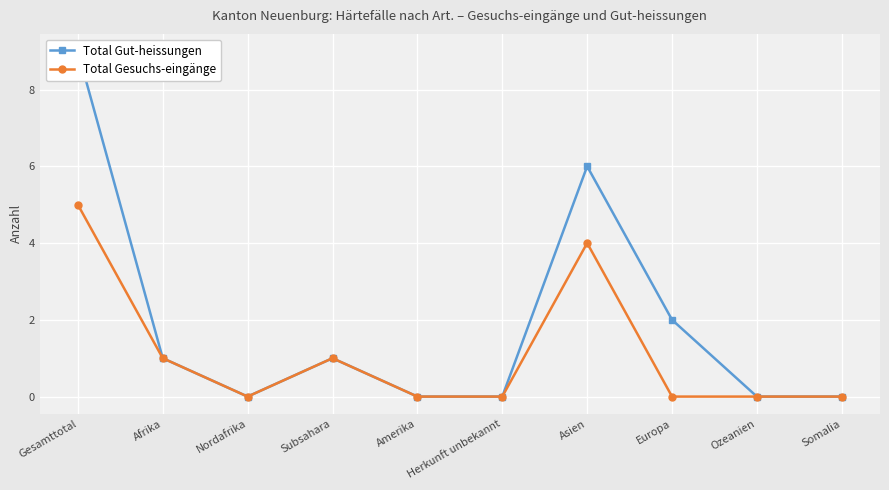

What is the difference between the maximum and minimum values in the Total Gut-heissungen series?

9